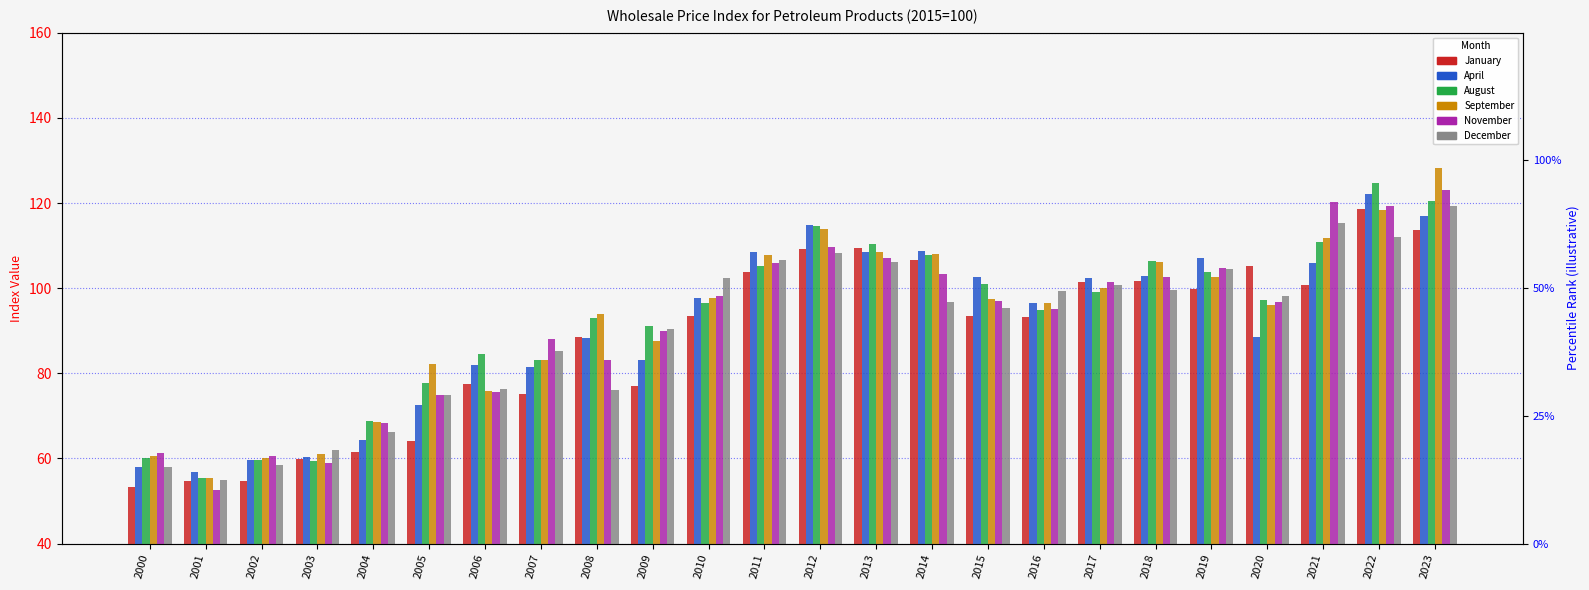

Reading left to right, what are all the values shown in this chart?

January: 53.4	54.6	54.7	59.8	61.5	64.1	77.4	75.1	88.6	77.0	93.5	103.8	109.2	109.5	106.6	93.4	93.2	101.5	101.6	99.7	105.2	100.7	118.5	113.6
April: 58.1	56.9	59.6	60.4	64.4	72.6	81.9	81.5	88.4	83.1	97.8	108.5	114.9	108.6	108.7	102.6	96.6	102.4	102.8	107.0	88.5	105.9	122.1	117.0
August: 60.1	55.5	59.6	59.4	68.9	77.8	84.6	83.1	93.1	91.1	96.5	105.3	114.6	110.4	107.8	101.0	94.9	99.1	106.3	103.7	97.3	110.9	124.6	120.5
September: 60.6	55.5	60.1	61.0	68.6	82.2	75.9	83.2	94.0	87.6	97.6	107.8	113.9	108.6	108.1	97.5	96.4	100.1	106.2	102.7	96.0	111.8	118.4	128.2
November: 61.2	52.5	60.5	59.0	68.3	74.9	75.5	88.0	83.1	89.9	98.2	105.9	109.7	107.0	103.3	97.0	95.2	101.4	102.7	104.7	96.8	120.2	119.2	123.1
December: 58.1	55.0	58.4	62.0	66.3	74.8	76.4	85.3	76.0	90.3	102.4	106.7	108.2	106.1	96.7	95.3	99.3	100.7	99.5	104.6	98.1	115.3	112.1	119.2